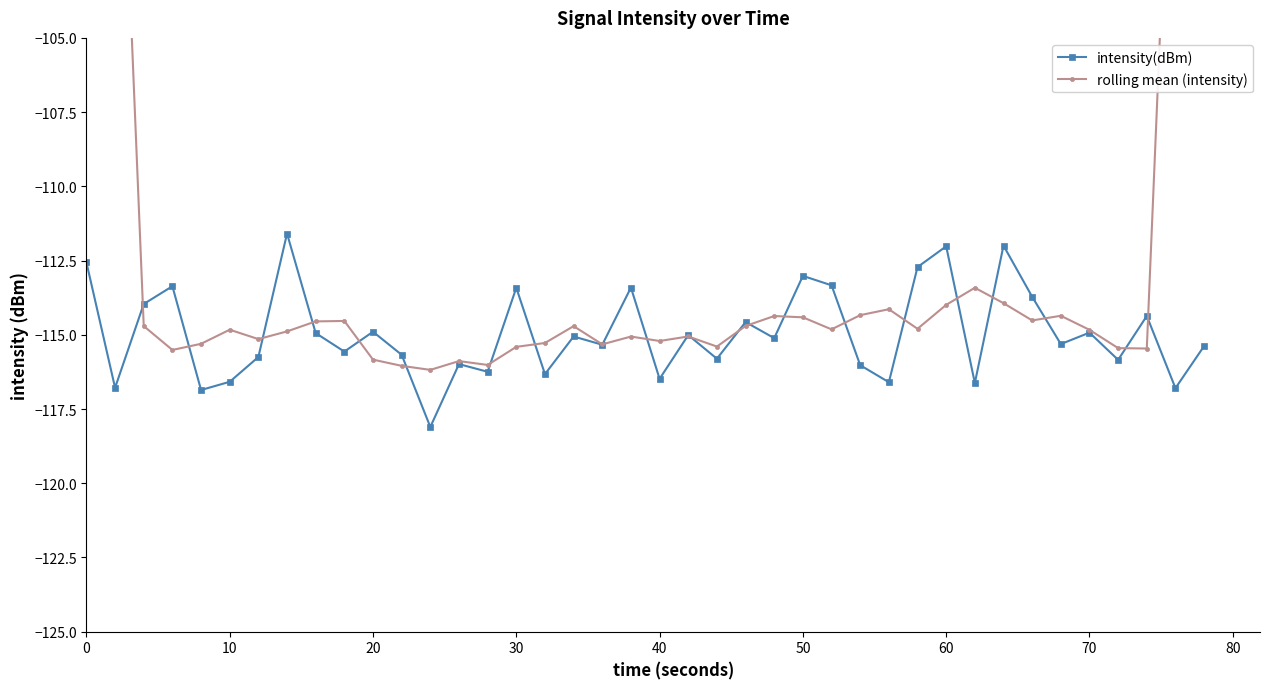

In rolling mean (intensity), how many points are higher than both neighbors (excluding endpoints)?

10